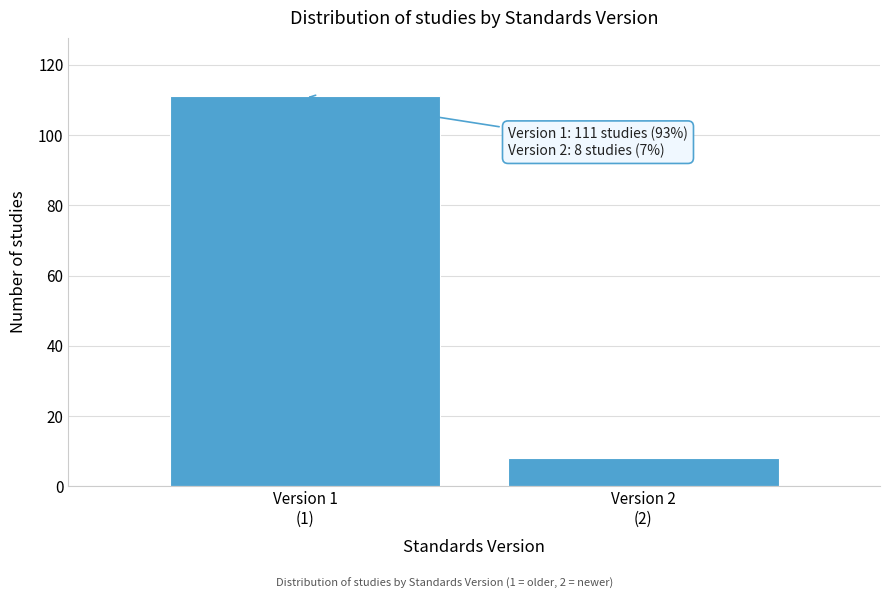

Reading left to right, what are all the values shown in this chart?

111	8